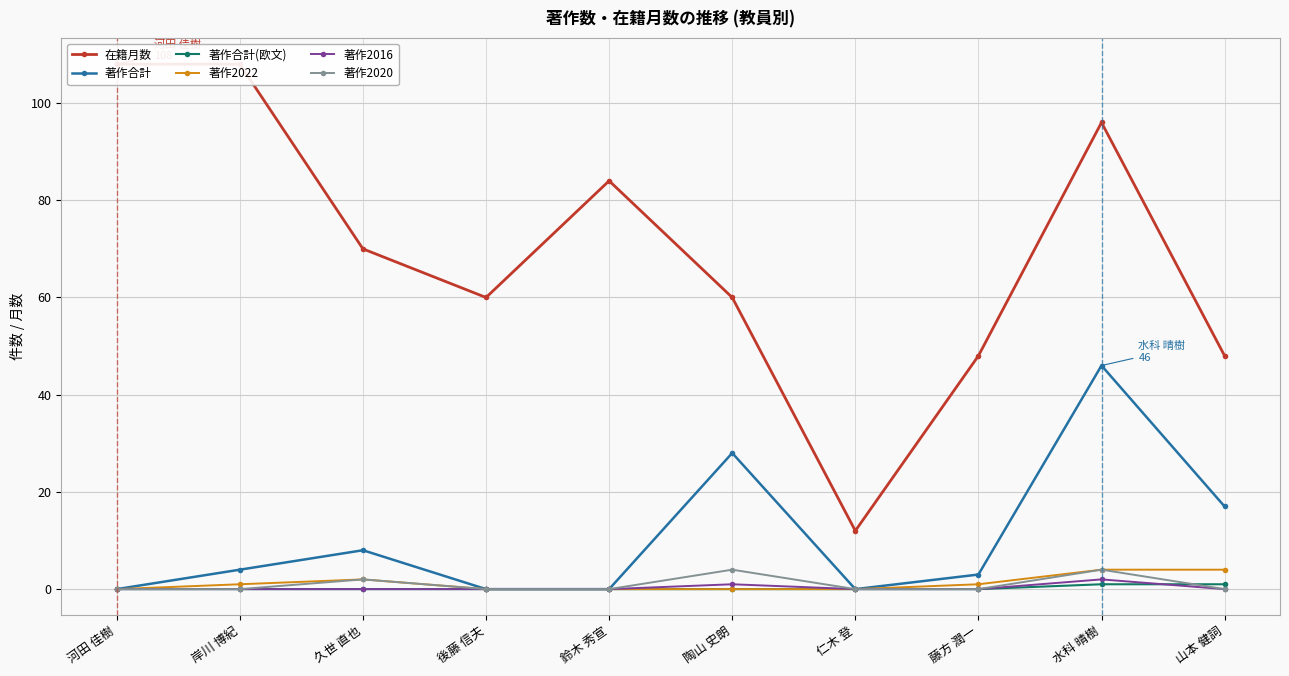

How many distinct data groups are displayed?

6